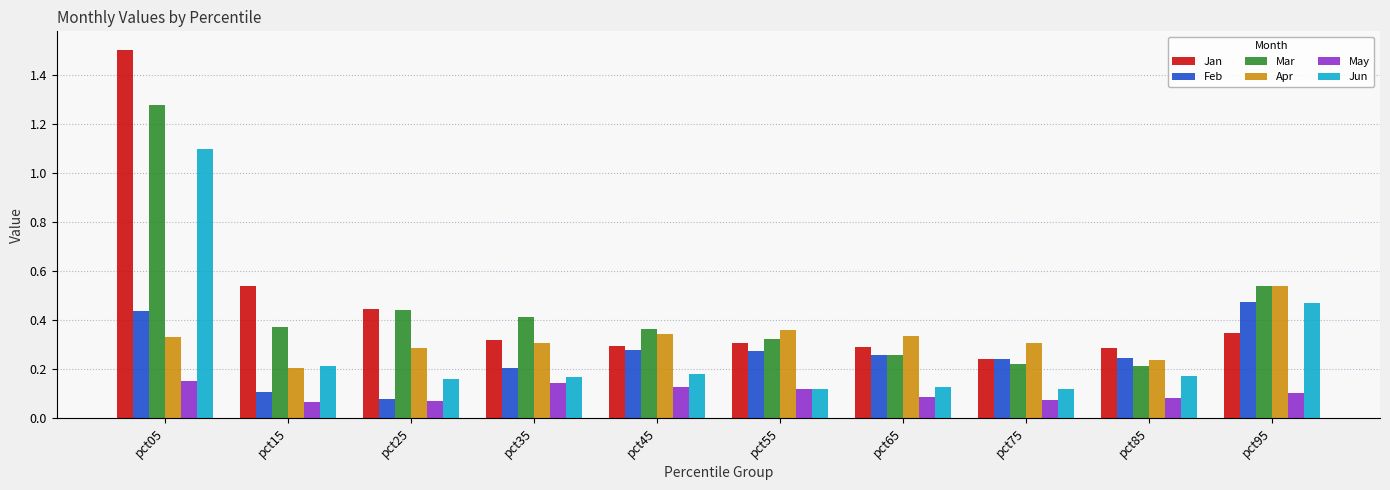

What is the total value across all series at pct55?

1.5